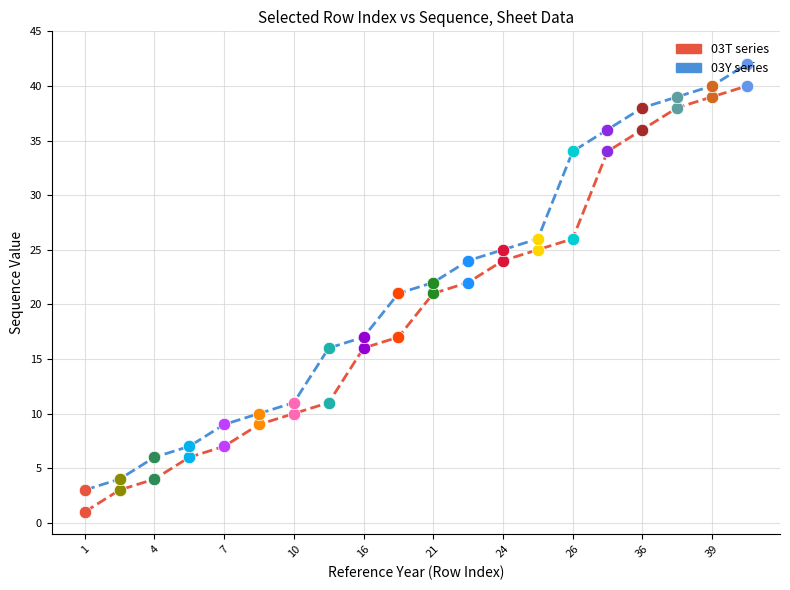

Which series reaches the minimum Y coordinate?

03T